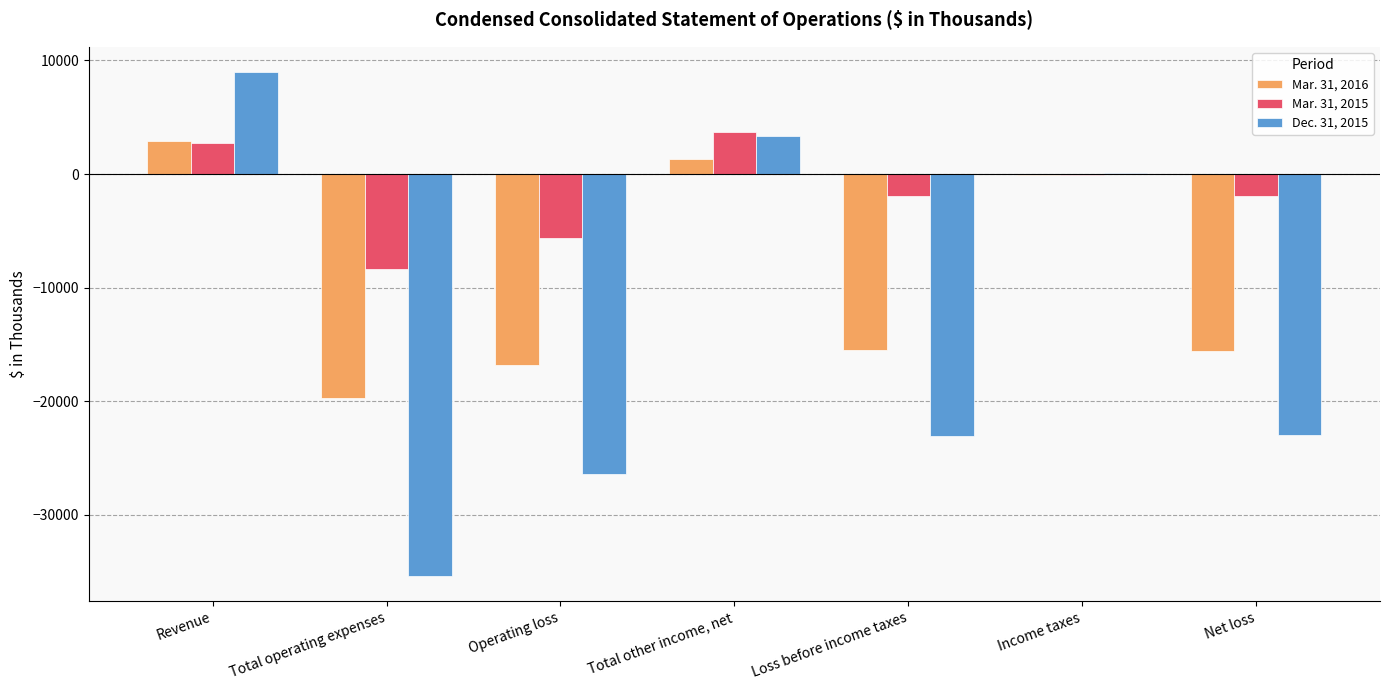

Which label corresponds to the largest value in the chart?

Revenue